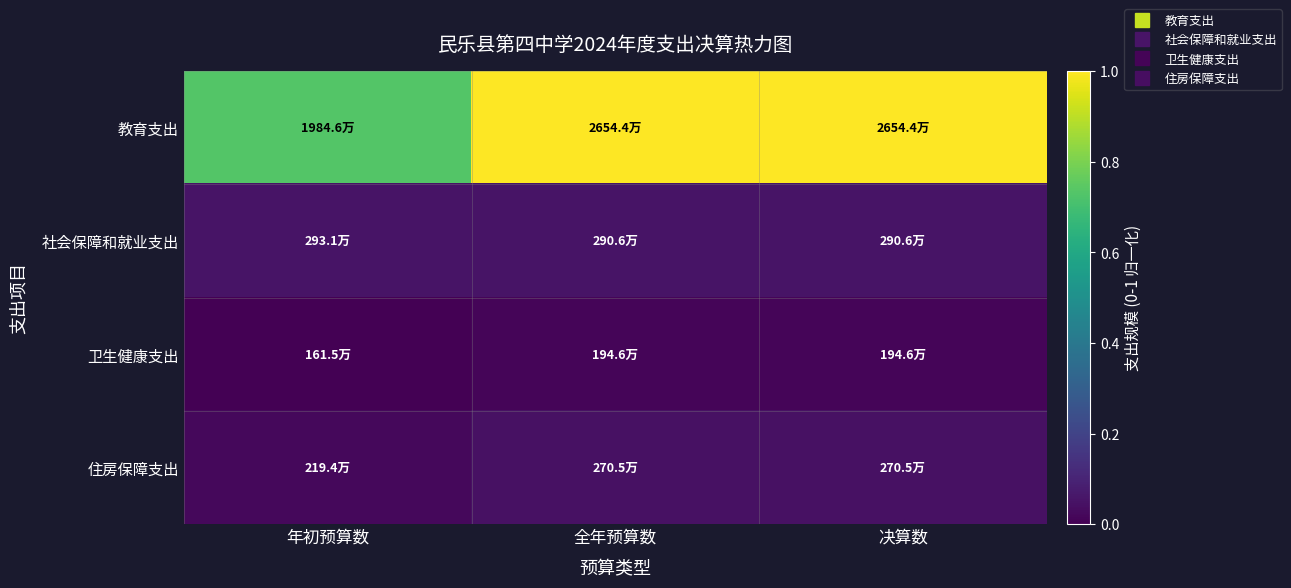

Reading right to left, extract all data points from this chart.

教育支出: 决算数=1.0	全年预算数=1.0	年初预算数=0.7
社会保障和就业支出: 决算数=0.1	全年预算数=0.1	年初预算数=0.1
卫生健康支出: 决算数=0.0	全年预算数=0.0	年初预算数=0.0
住房保障支出: 决算数=0.0	全年预算数=0.0	年初预算数=0.0